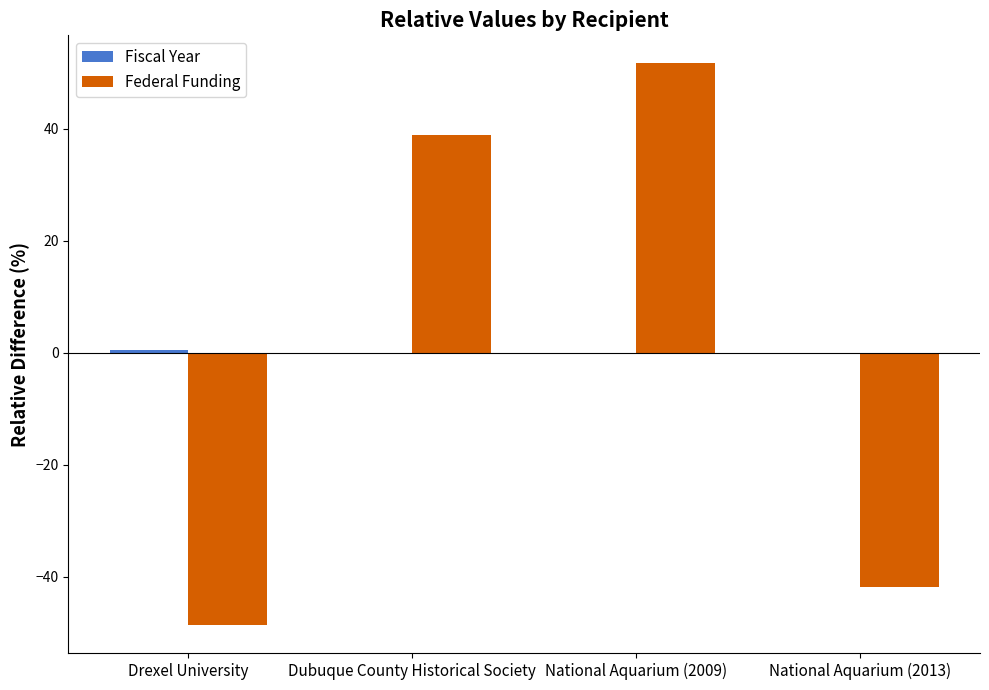

Where is Federal Funding nearest to the value 1?

Dubuque County Historical Society